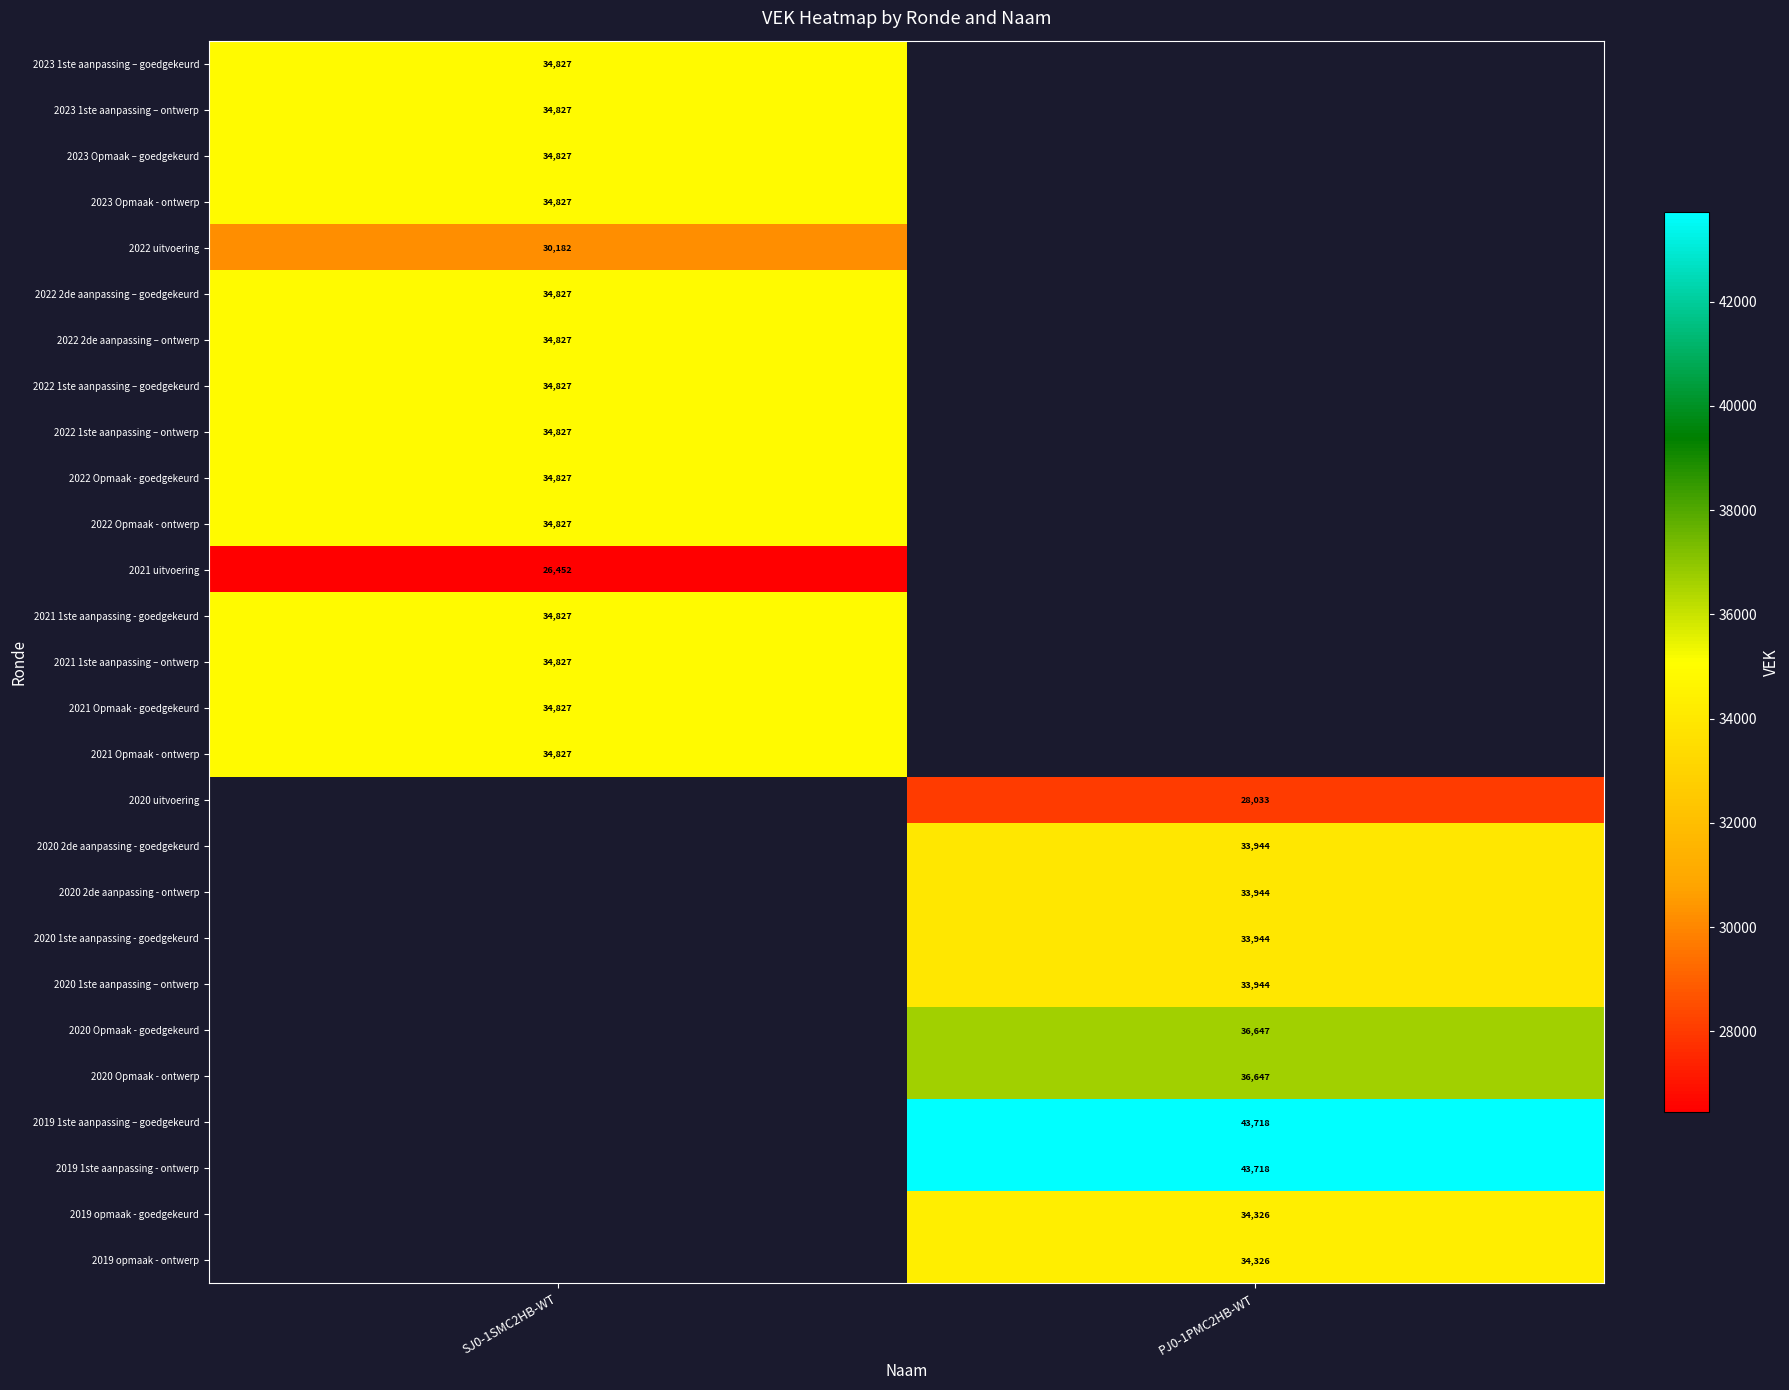

True or false: 2020 2de aanpassing - goedgekeurd has a value of 33944 at PJ0-1PMC2HB-WT.

True